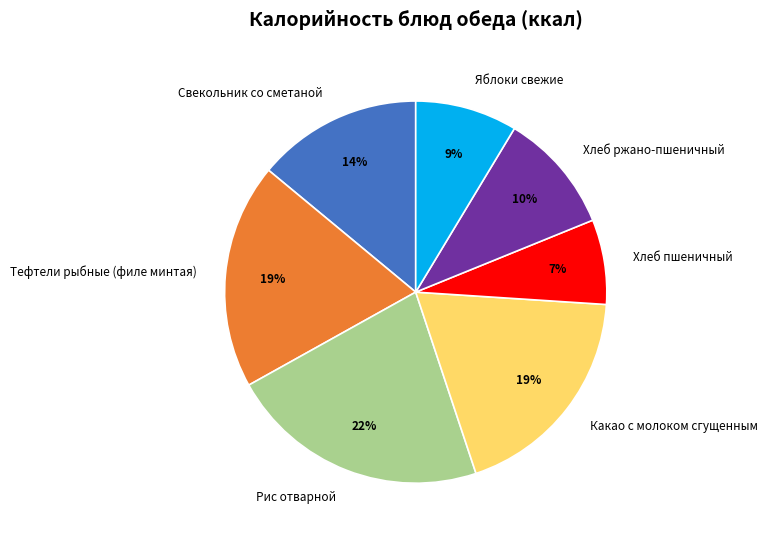

Is there a majority slice in this chart?

No